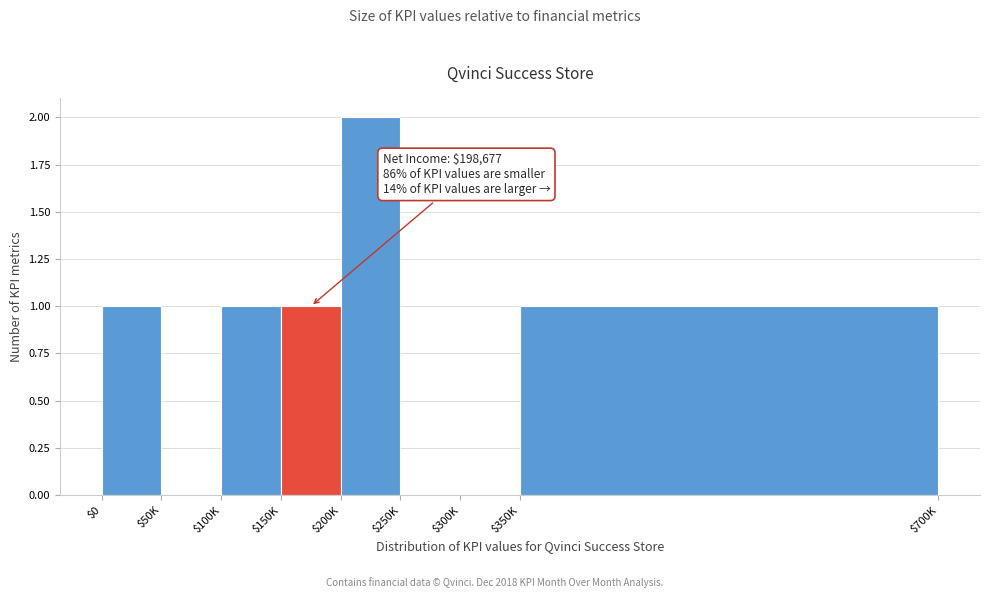

What is the sum of all values?

6